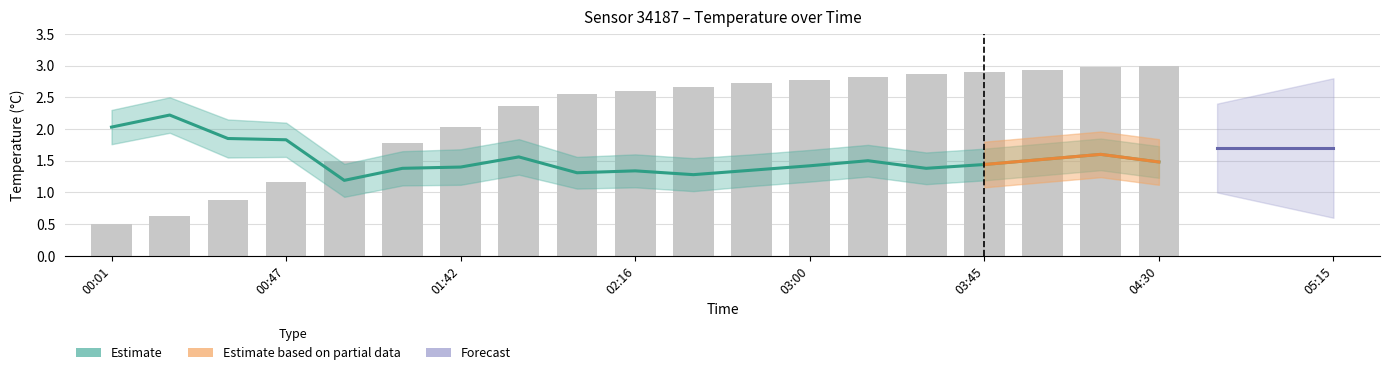

At which category is the sum across all series the highest?

04:15